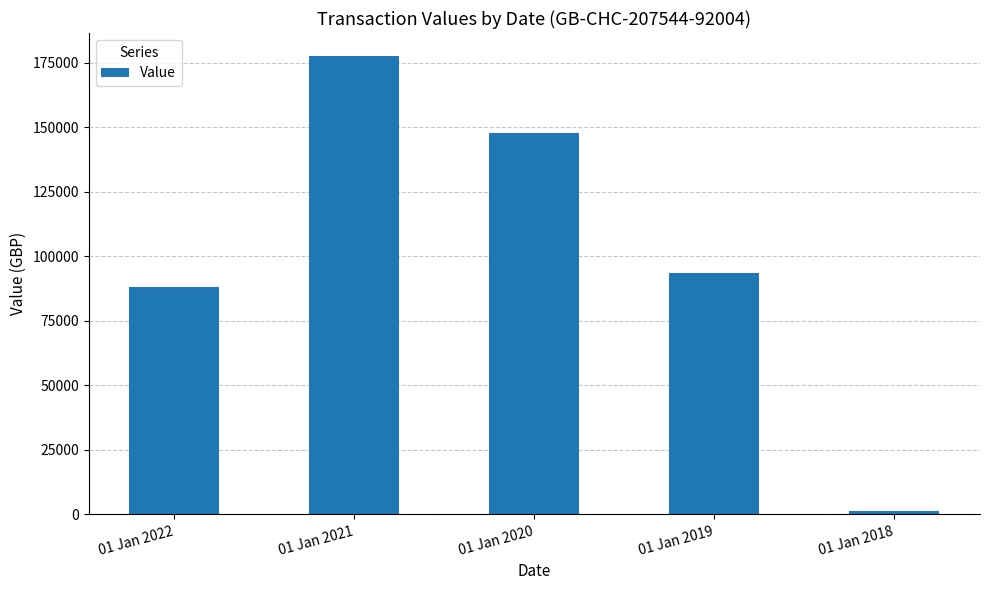

Rank the categories by value from lowest to highest.

01 Jan 2018, 01 Jan 2022, 01 Jan 2019, 01 Jan 2020, 01 Jan 2021